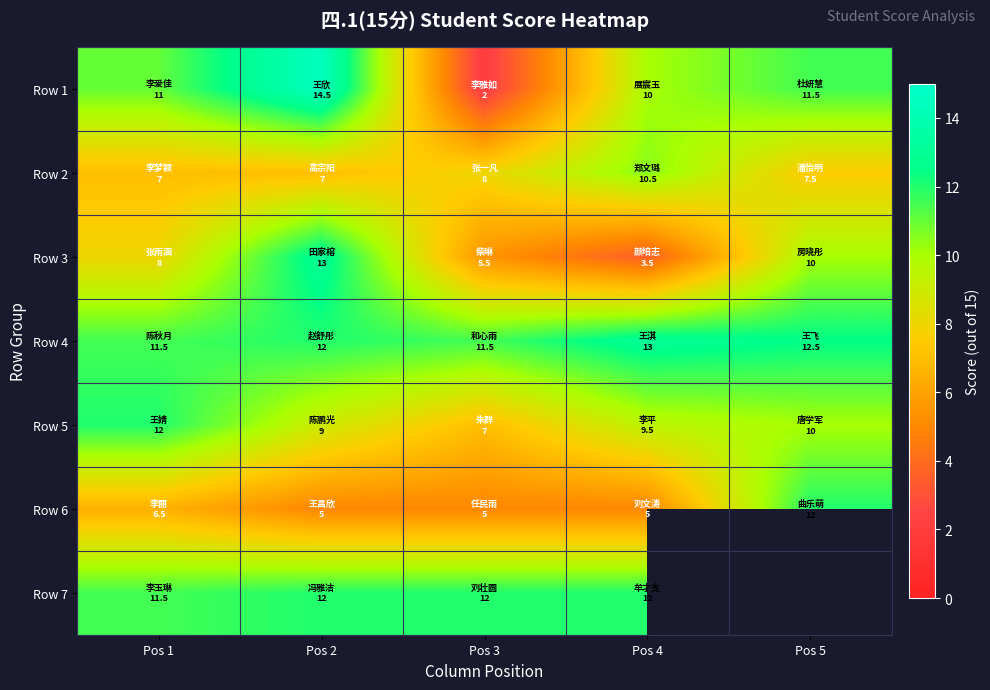

True or false: Row 1 has a value of 14.5 at Pos 2.

True